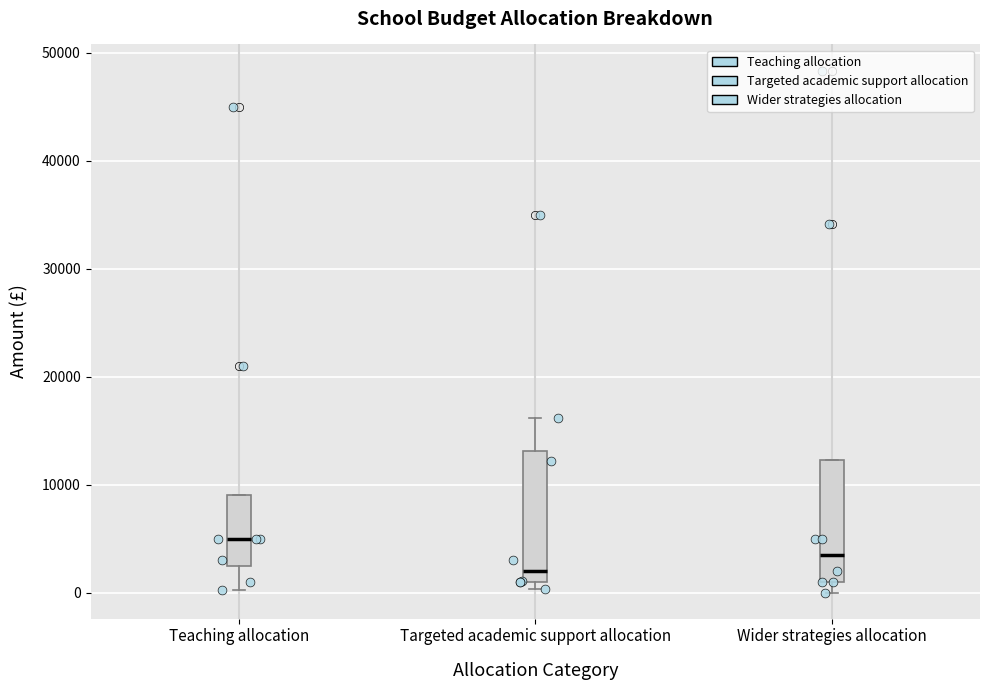

Which box has the highest median line?

Teaching allocation